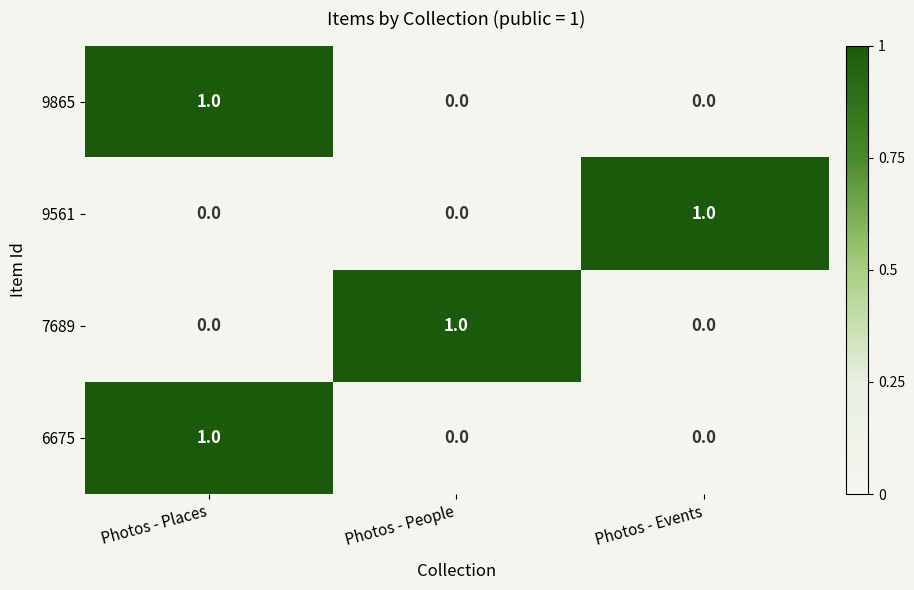

How many values in 7689 are above zero?

1